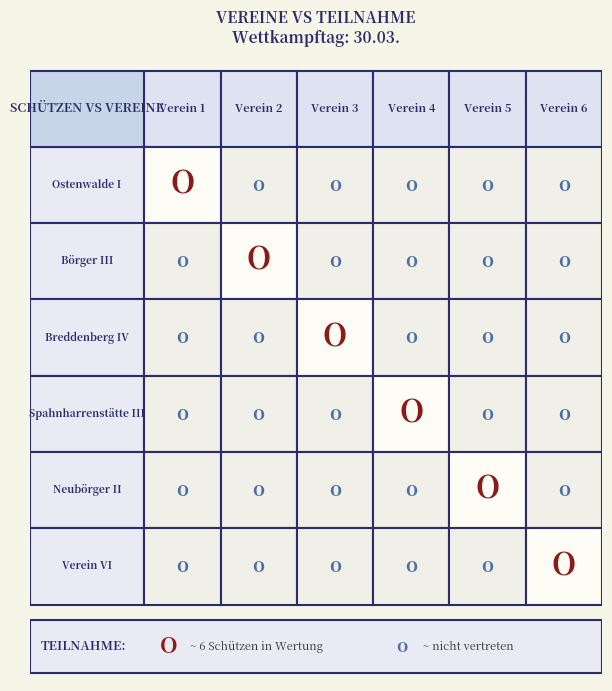

Count the number of data series in this chart.

6